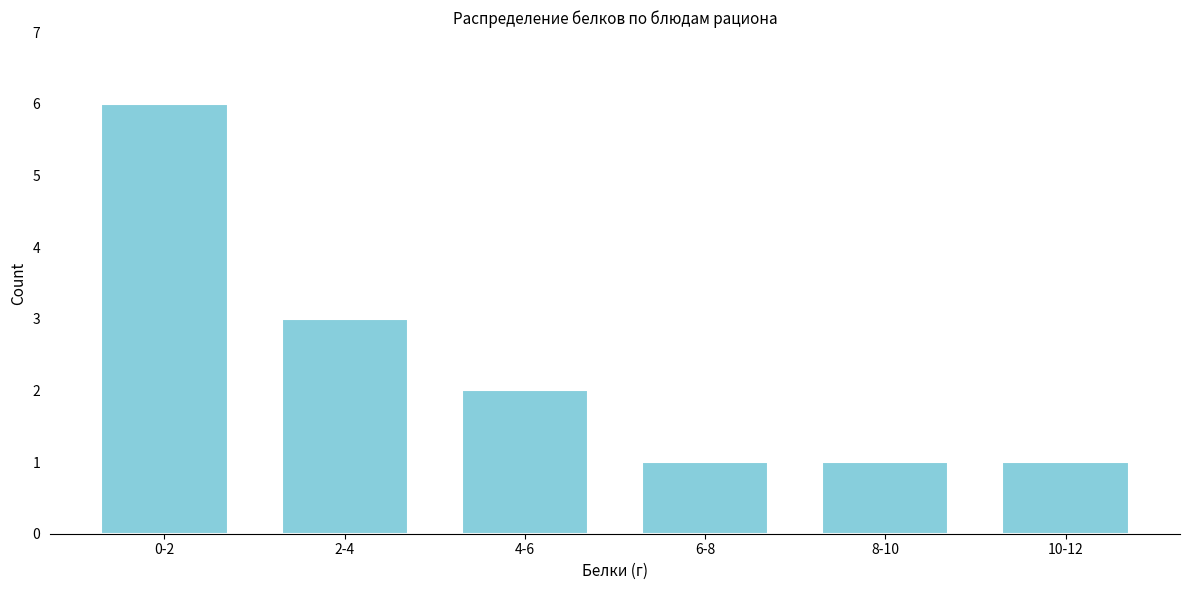

Reading left to right, transcribe all the data shown in this chart.

0-2=6	2-4=3	4-6=2	6-8=1	8-10=1	10-12=1